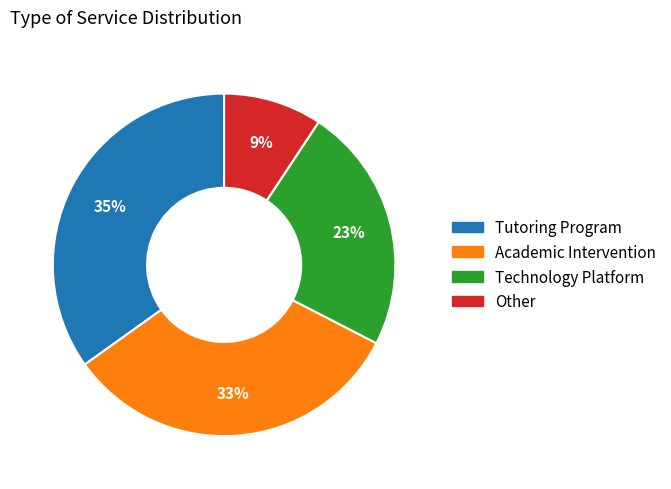

Does Technology Platform represent more than half of the total?

No